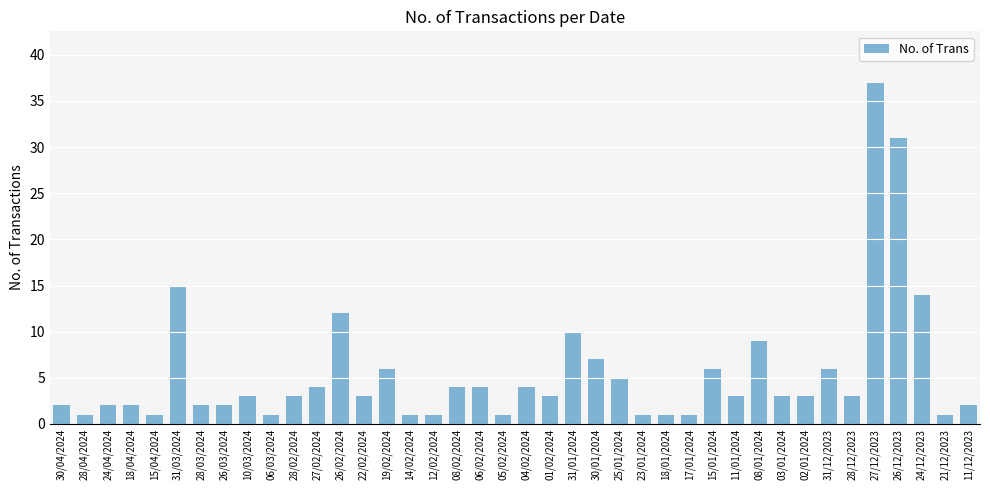

How many bars are there in total?

40